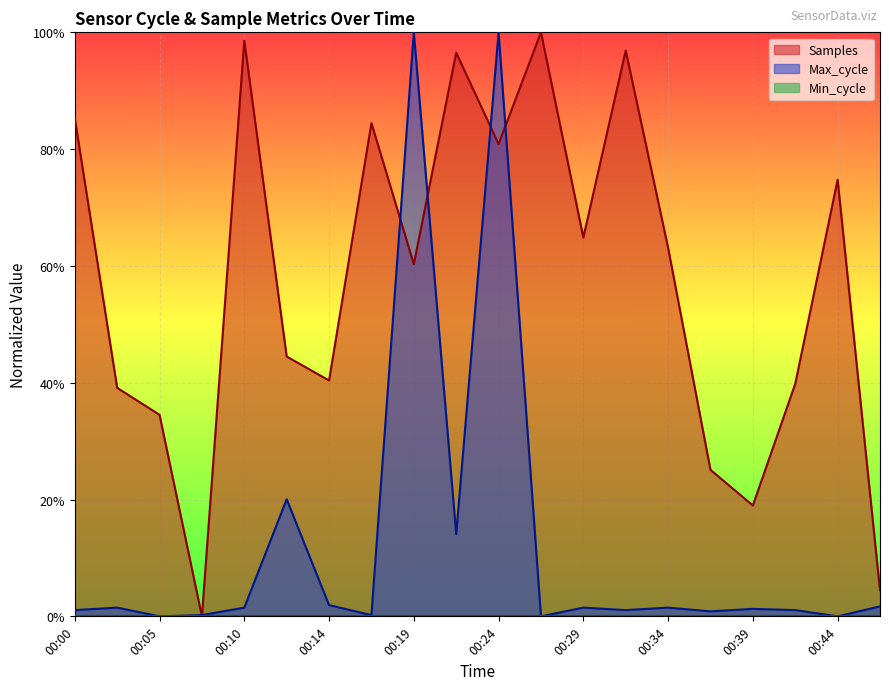

List the labels in order of Samples value, largest first.

00:27, 00:10, 00:32, 00:22, 00:00, 00:17, 00:24, 00:44, 00:29, 00:34, 00:19, 00:12, 00:14, 00:41, 00:02, 00:05, 00:36, 00:39, 00:46, 00:07